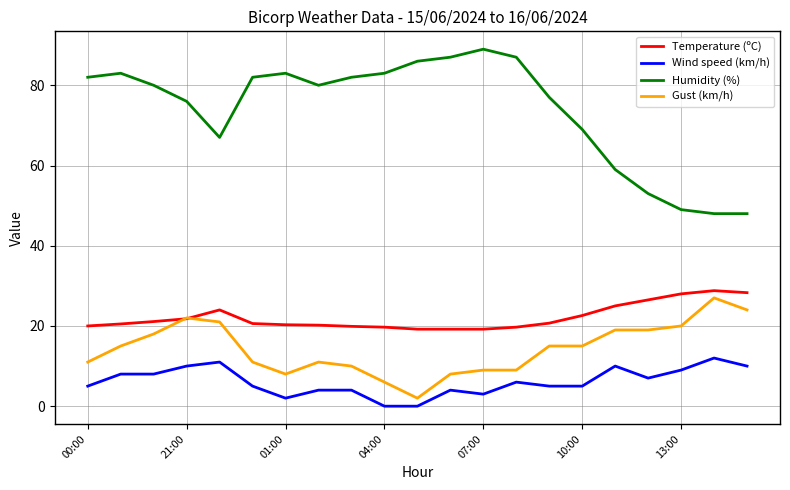

Which series has the largest total across all categories?

Humidity (%)